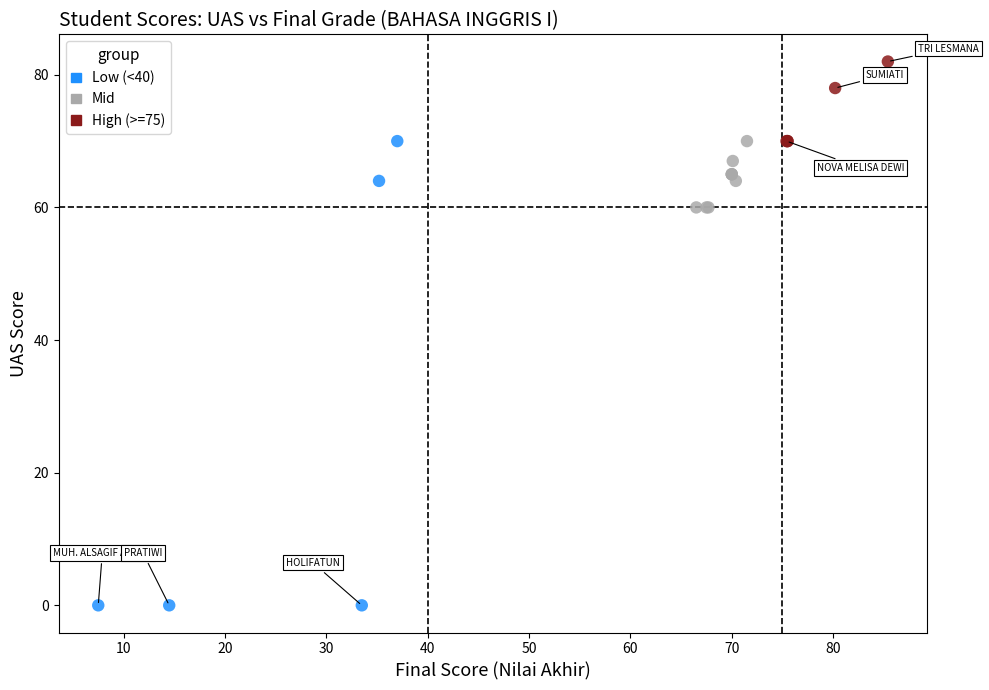

Which series has the largest Y range (max minus min)?

Low (<40)